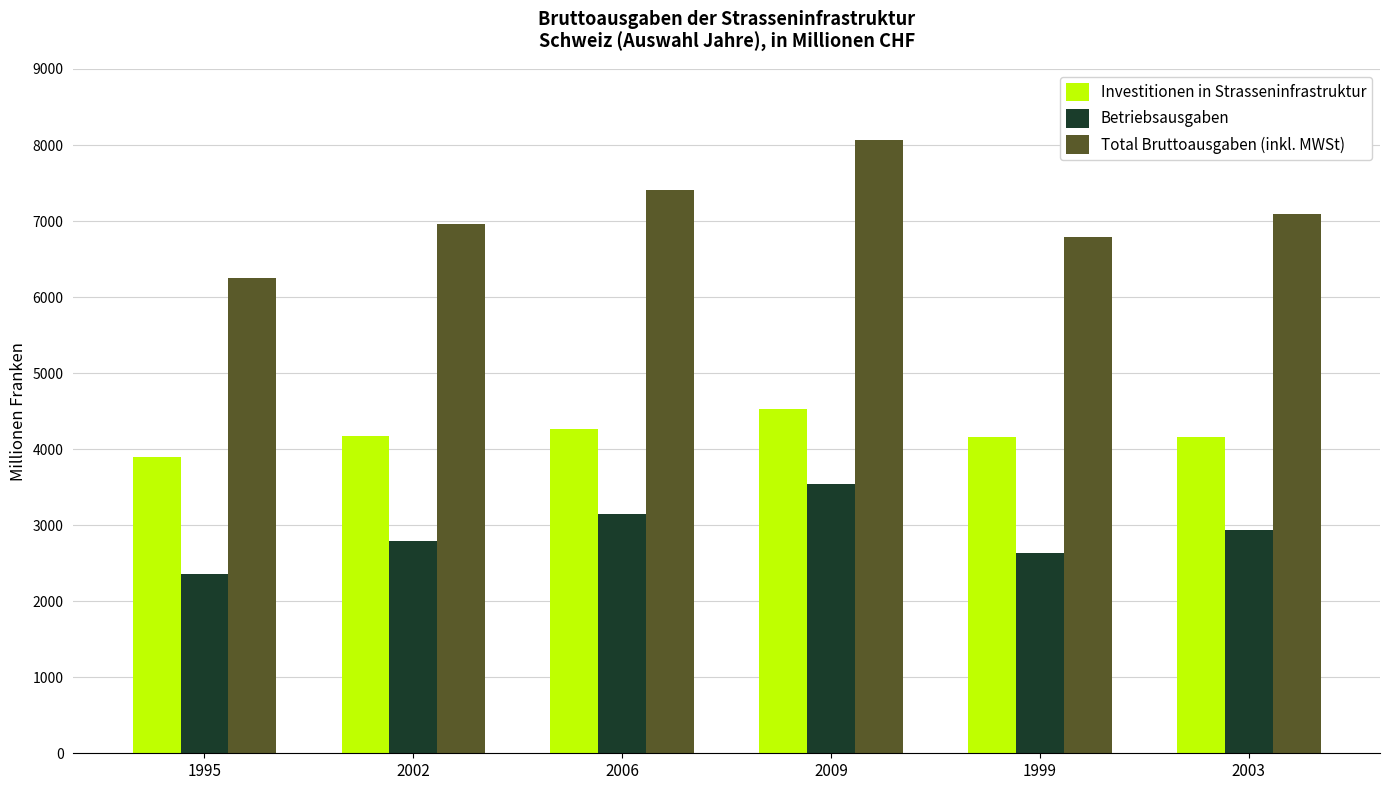

At how many categories does at least one series exceed 6062?

6